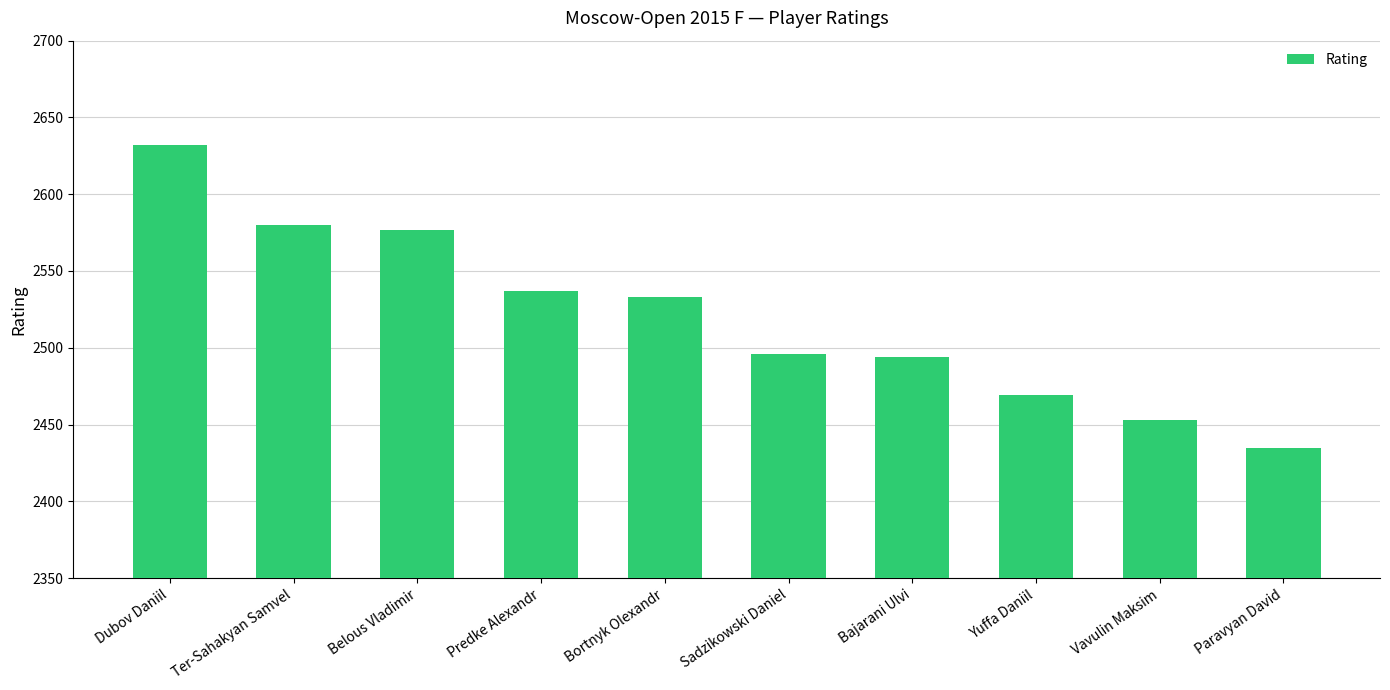

Which label corresponds to the largest value in the chart?

Dubov Daniil